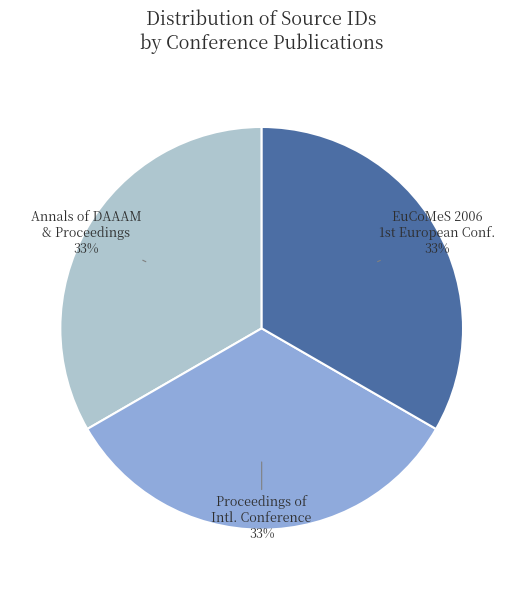

Count the number of slices in the pie.

3